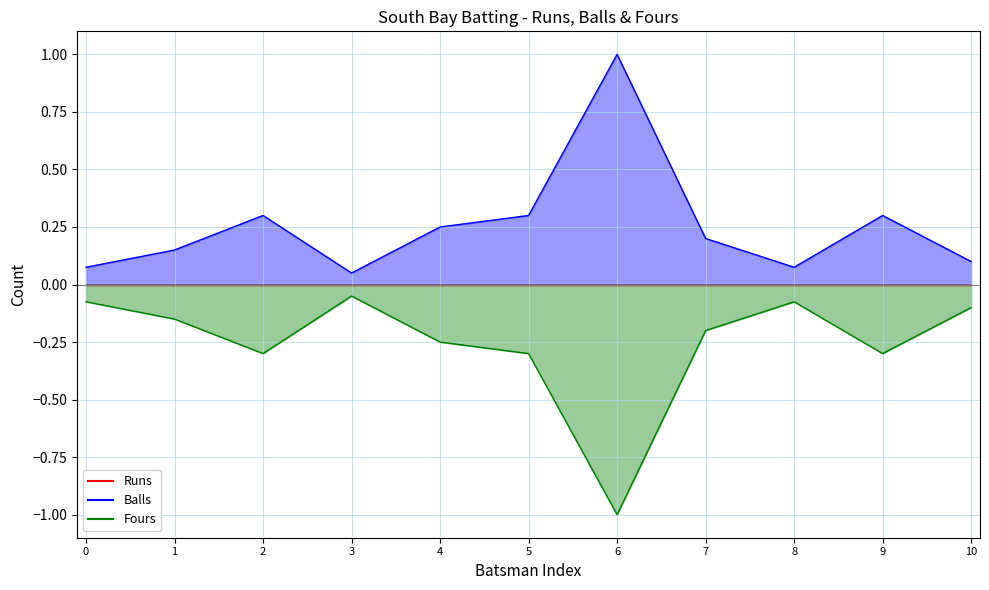

What is the spread (max minus min) of values at 10?

0.2